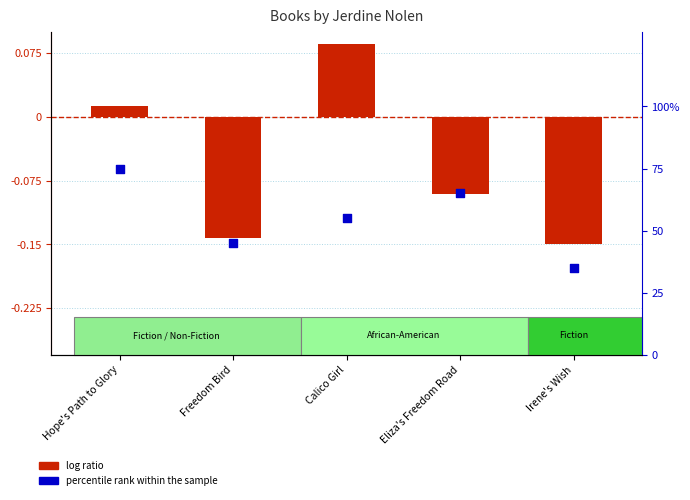

At how many categories does at least one series exceed 39?

4